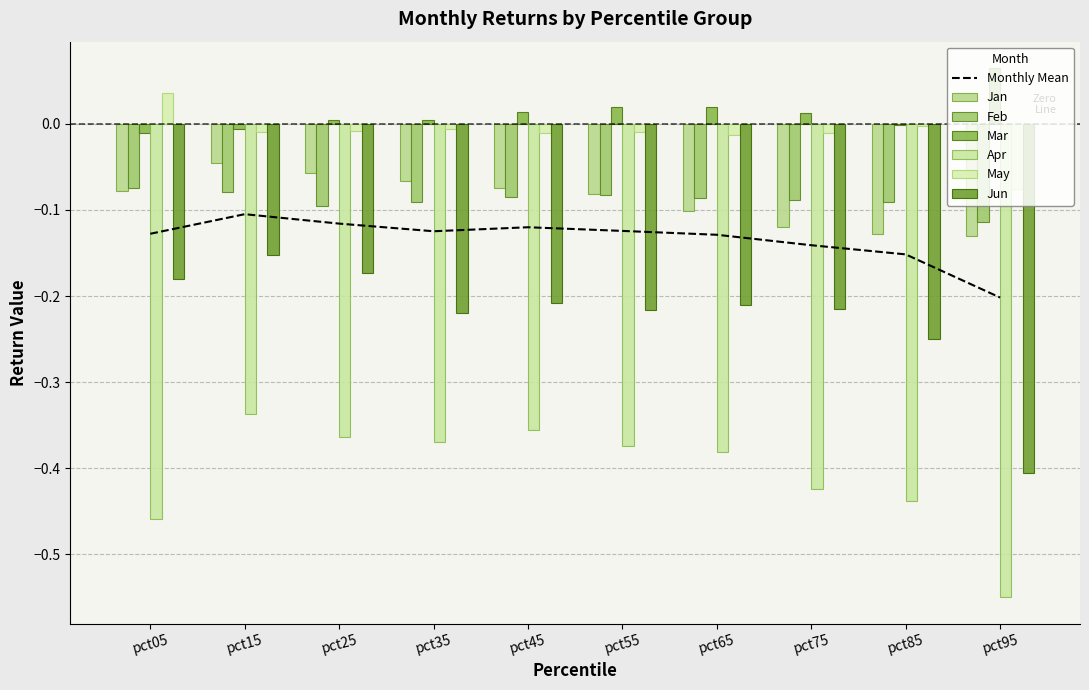

Which series has the largest total across all categories?

Mar